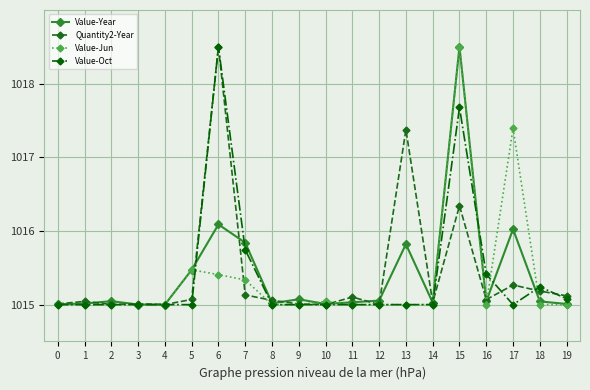

What is the total value across all series at 4?

4060.0